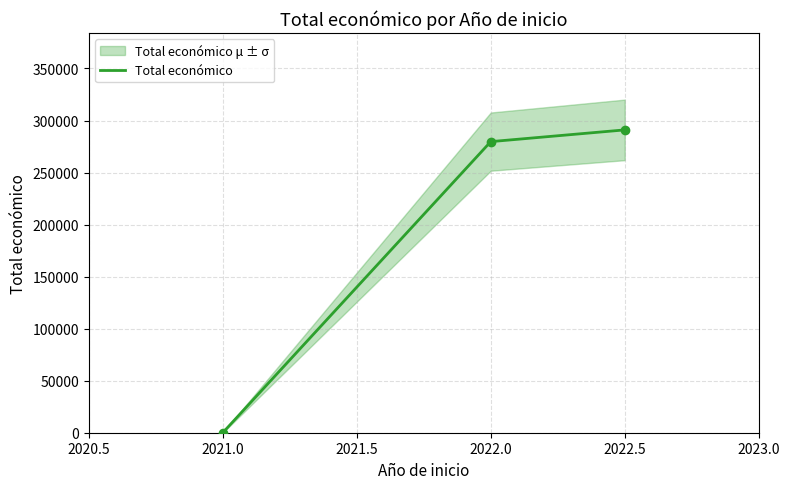

The value of Total económico at 2021.0 is 0. True or false?

True